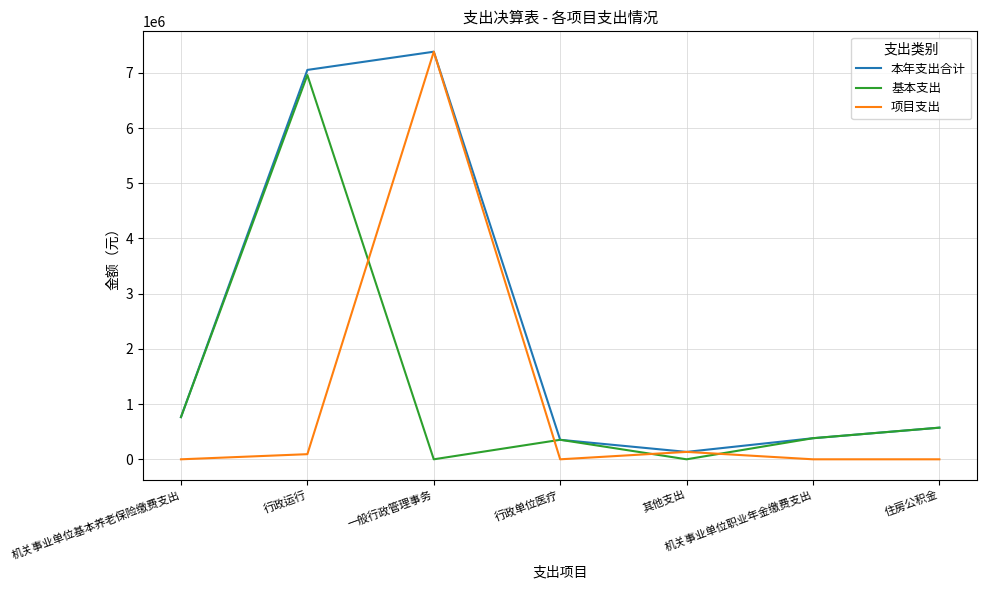

How many interior local peaks does the 基本支出 series have?

2